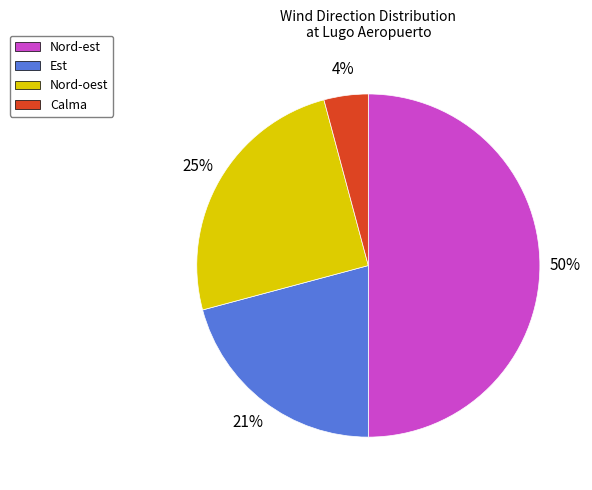

Is Nord-oest the majority of the pie?

No